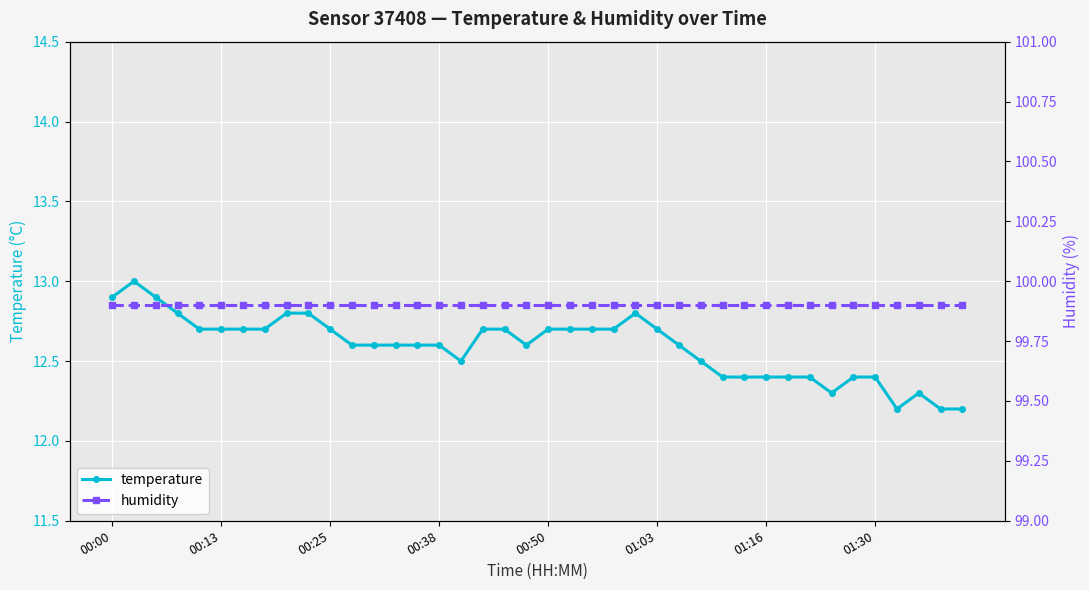

What is the minimum value for temperature?

12.2